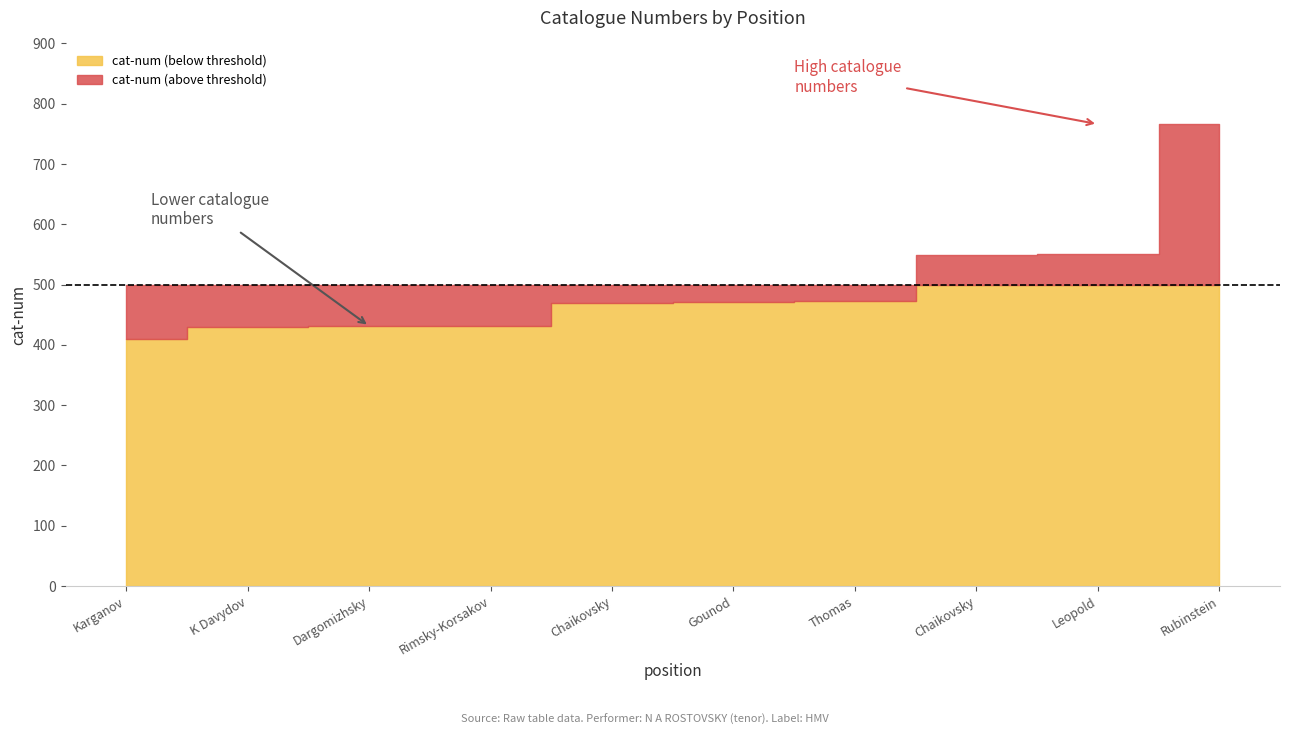

Reading left to right, transcribe all the data shown in this chart.

1=410	2=430	3=431	4=432	5=470	6=471	7=472	8=549	9=550	10=766